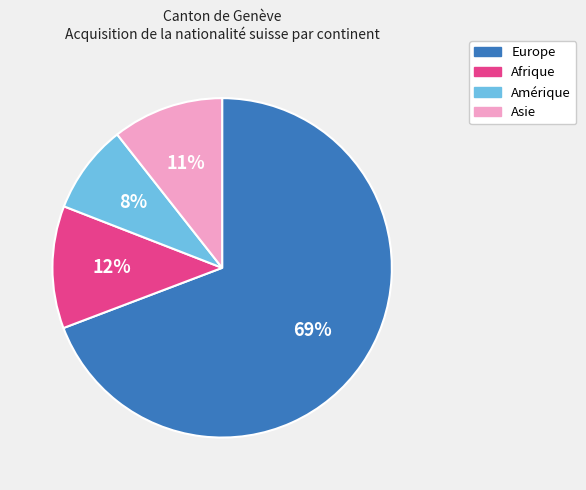

What is the majority slice?

Europe